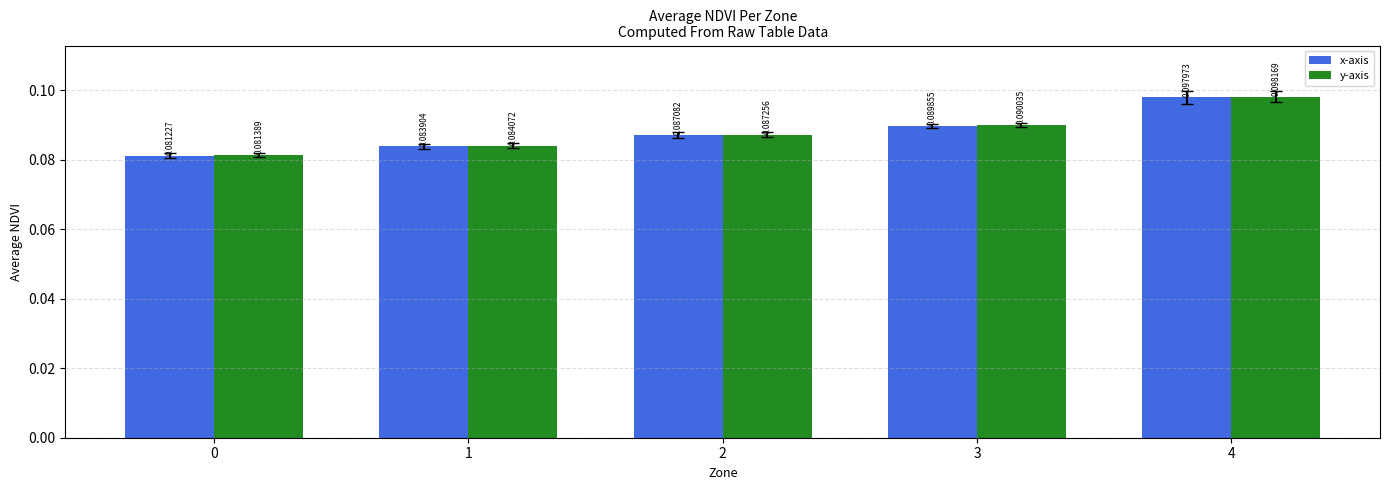

At 3, list the series in order from largest to smallest.

y-axis, x-axis